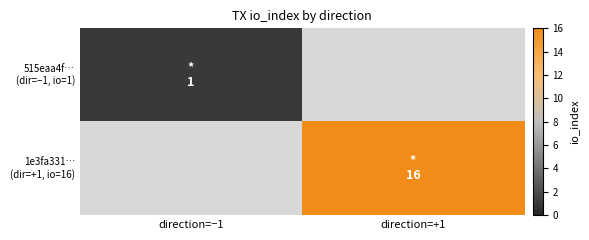

Is it true that 515eaa4f… (dir=−1, io=1) equals 0.5 at direction=−1?

False